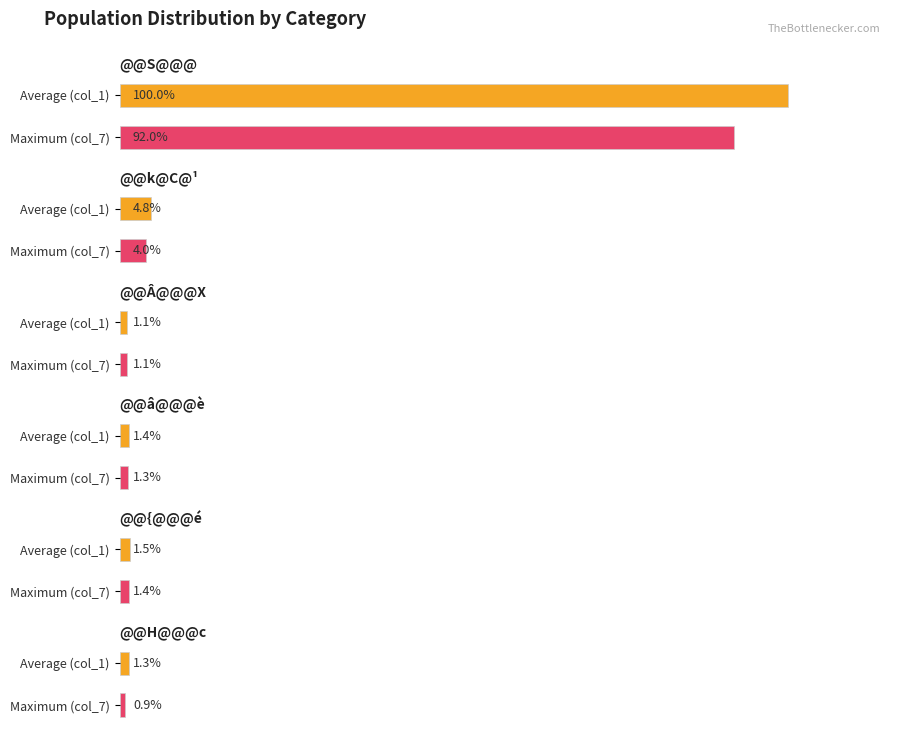

The col_1 series shows 17522 at @@V@@@. True or false?

False